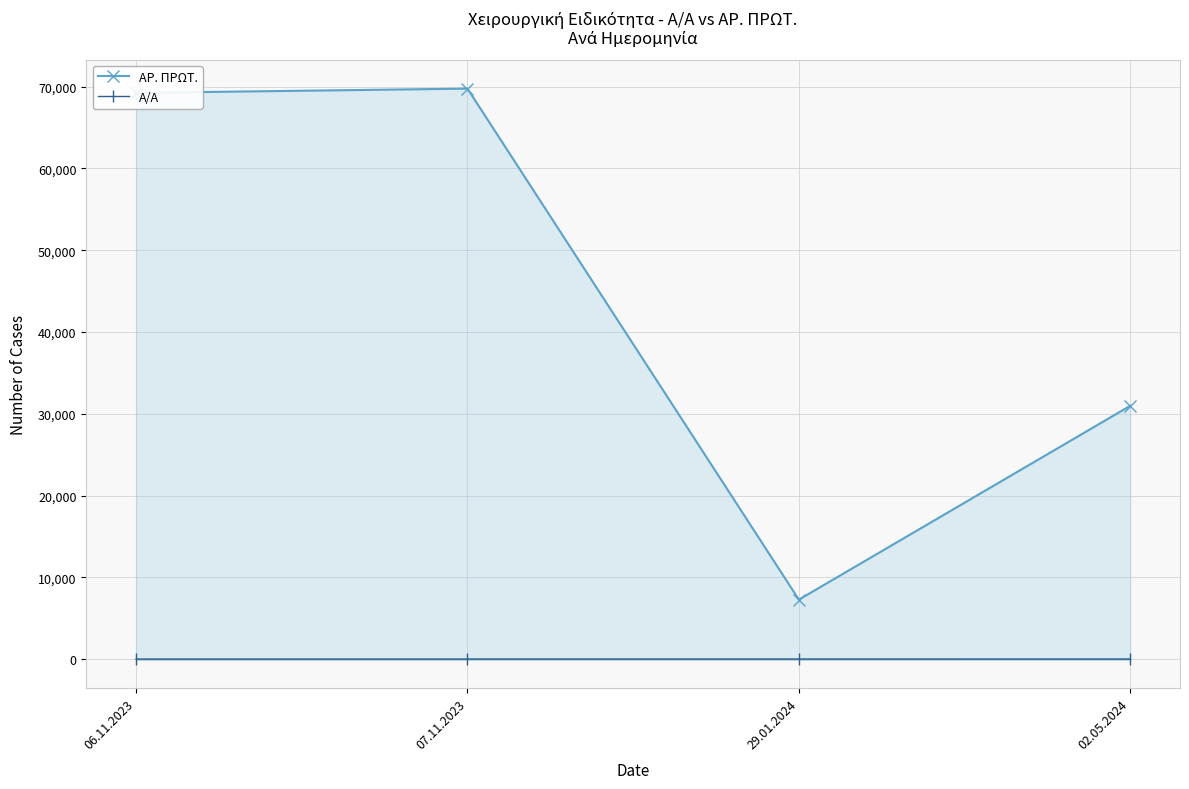

What is the average value of the ΑΡ. ΠΡΩΤ. series?

44308